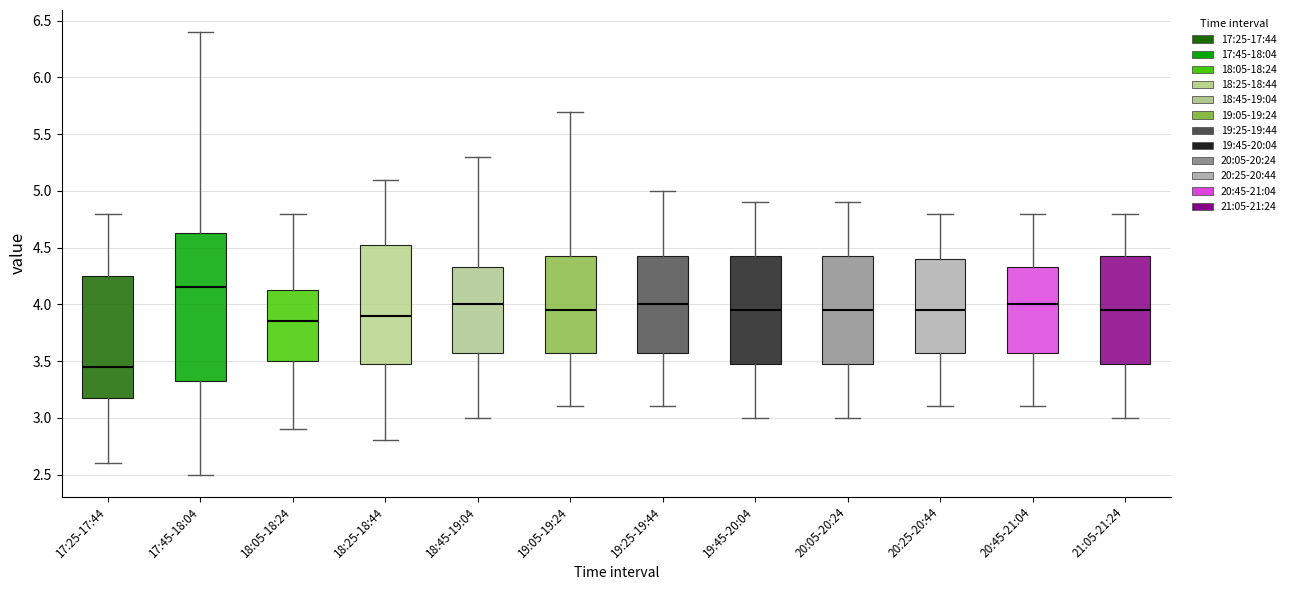

Which box has the highest median line?

17:45-18:04